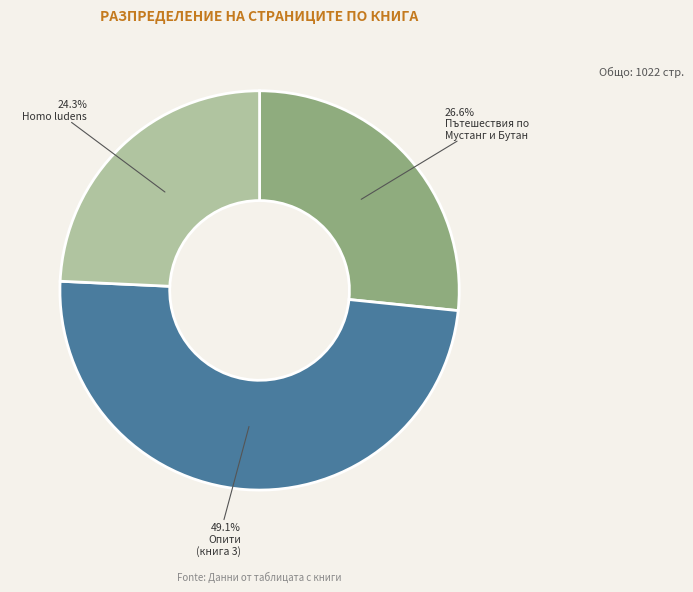

To the nearest percent, what is the average slice percentage?

33%